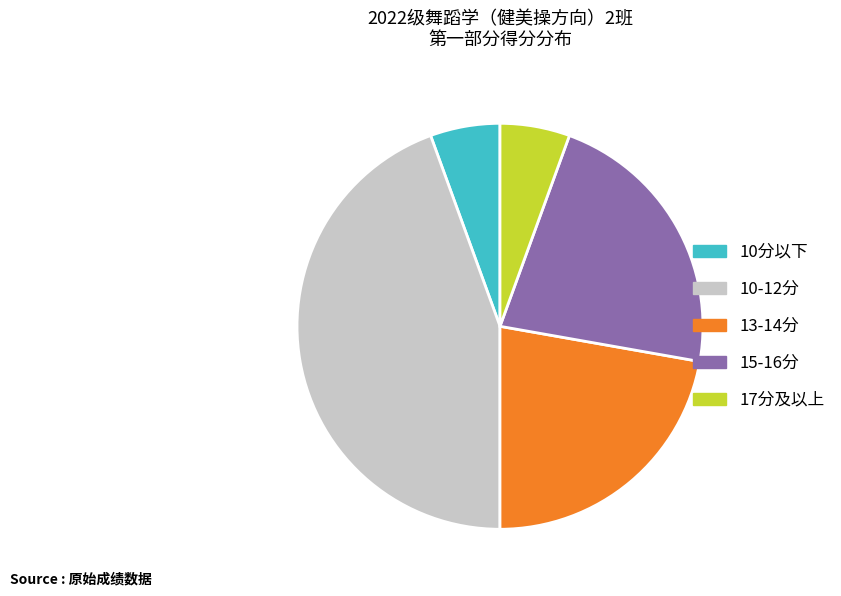

Is it true that 17分及以上 is 1% of the pie?

False